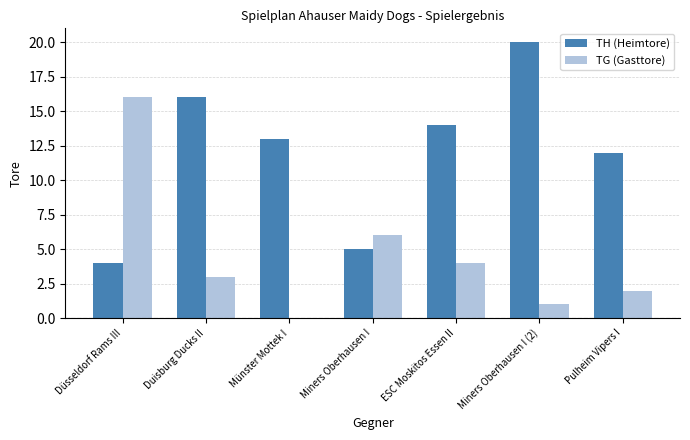

What is the sum of the TH (Heimtore) values at ESC Moskitos Essen II and Düsseldorf Rams III?

18